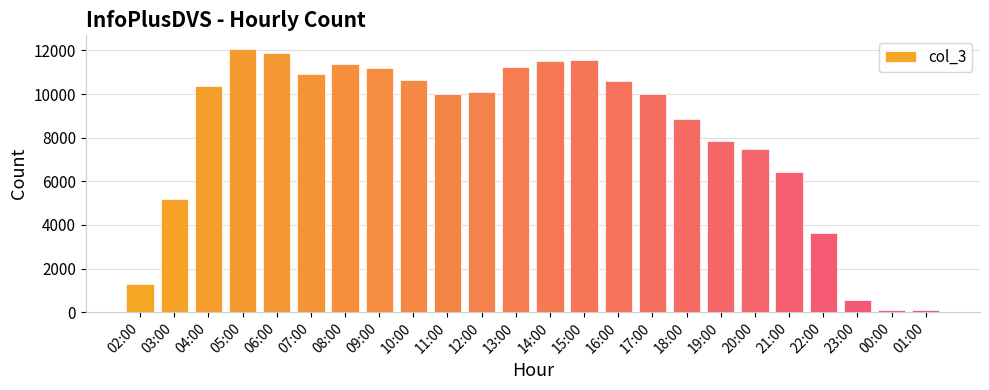

What is the maximum value shown in the chart?

12085